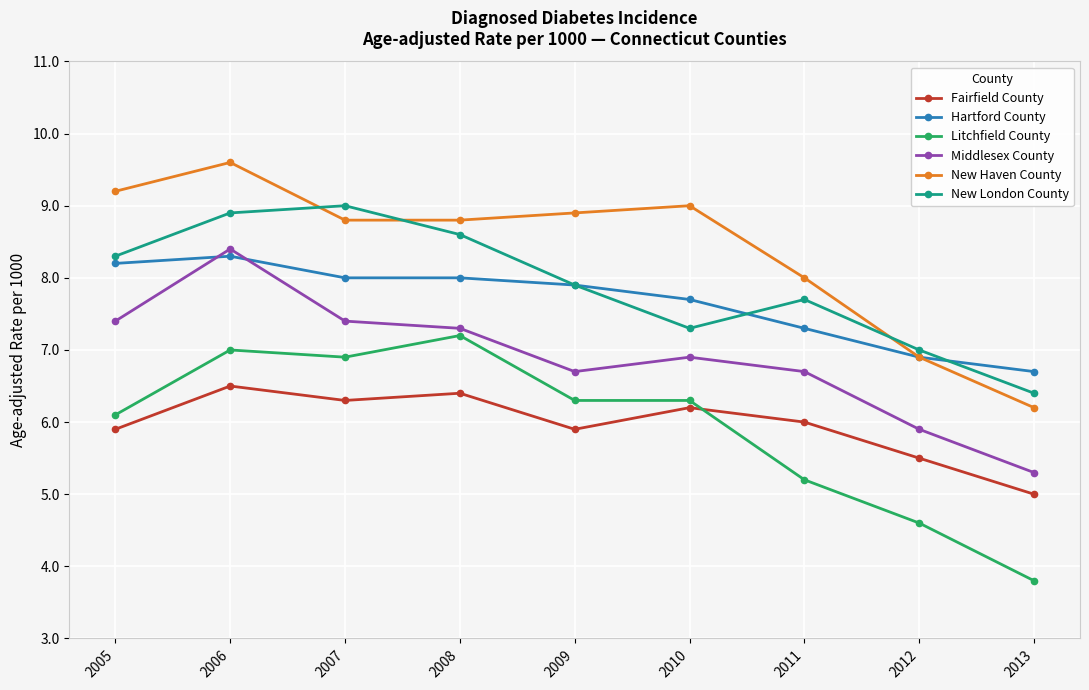

How many interior local peaks does the New Haven County series have?

2